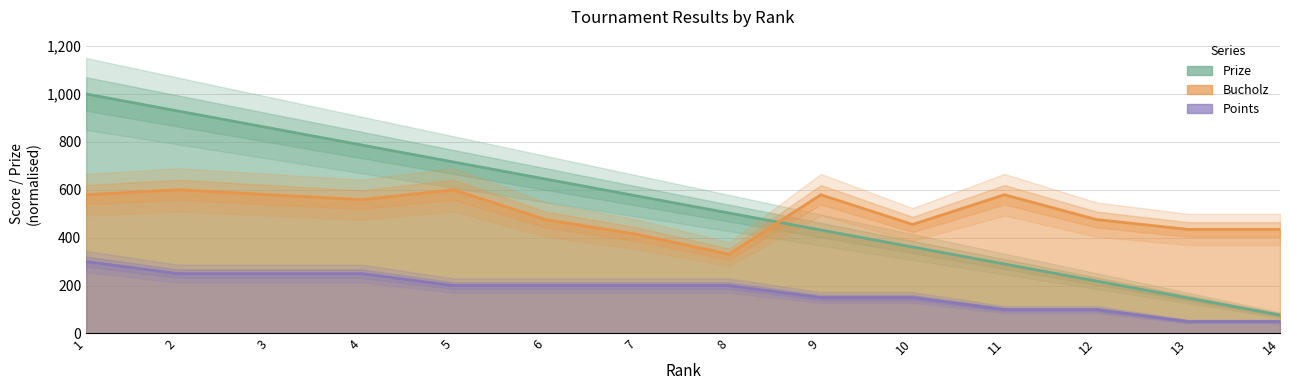

List the labels in order of Points value, smallest first.

13, 14, 11, 12, 9, 10, 5, 6, 7, 8, 2, 3, 4, 1